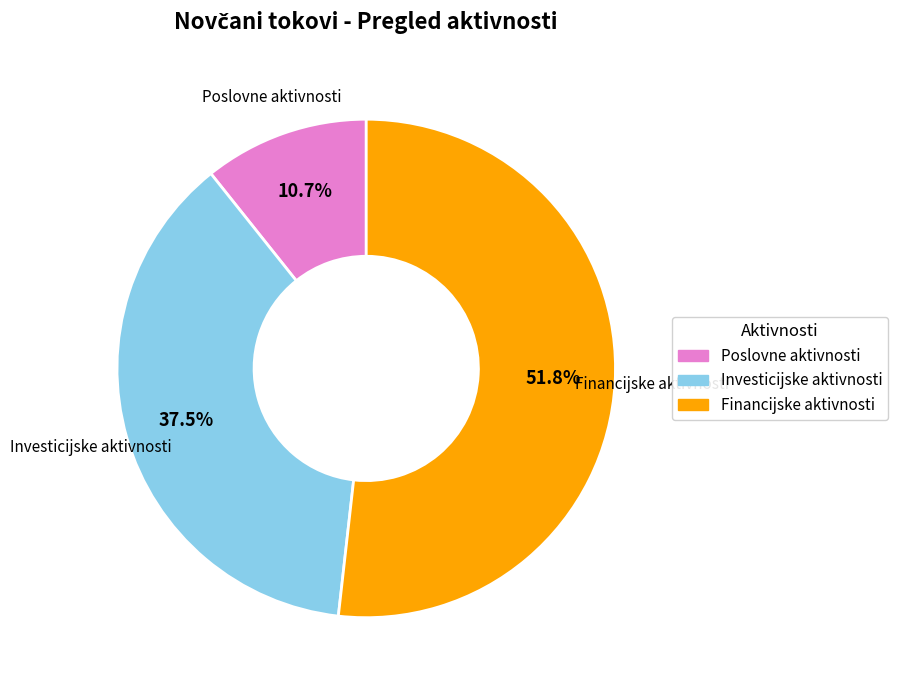

How many segments does this pie chart have?

3